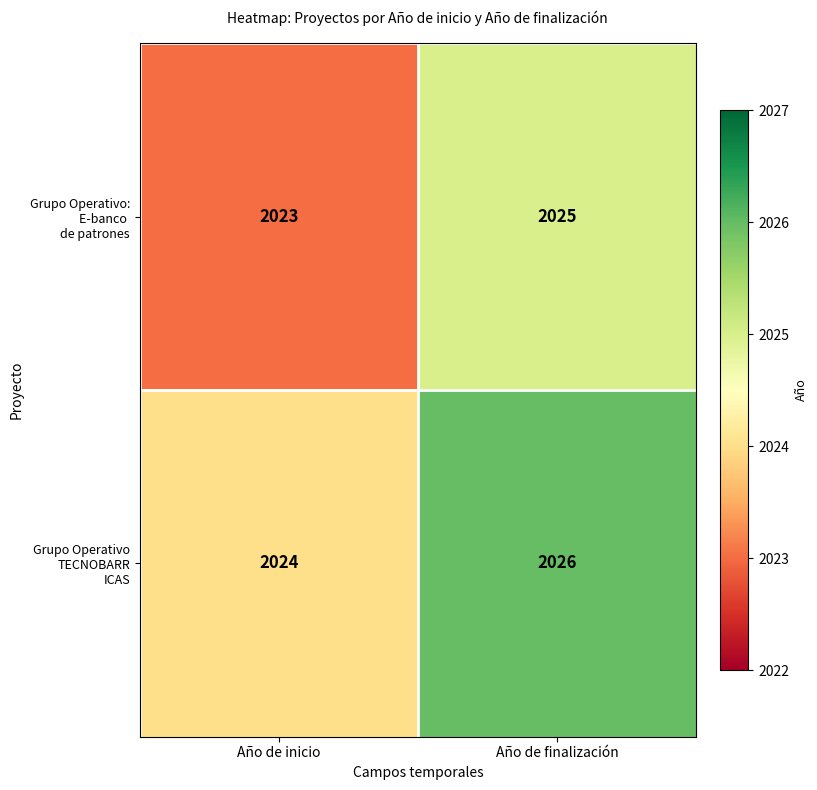

What is the total value across all series at Año de inicio?

4047